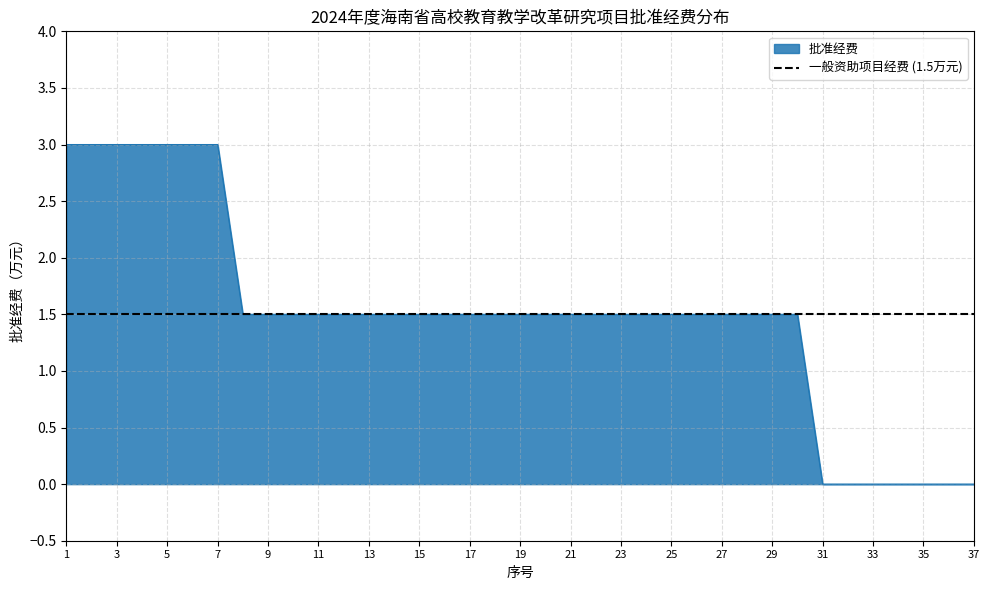

Which label corresponds to the smallest value in the chart?

31